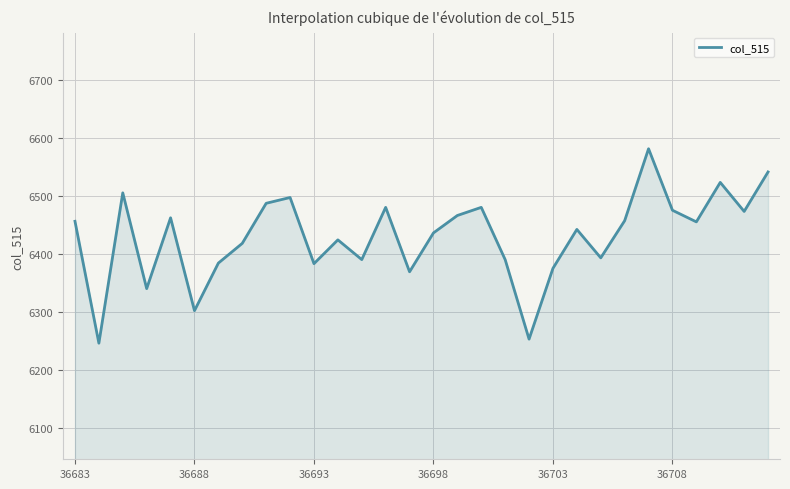

What is the smallest value displayed?

6246